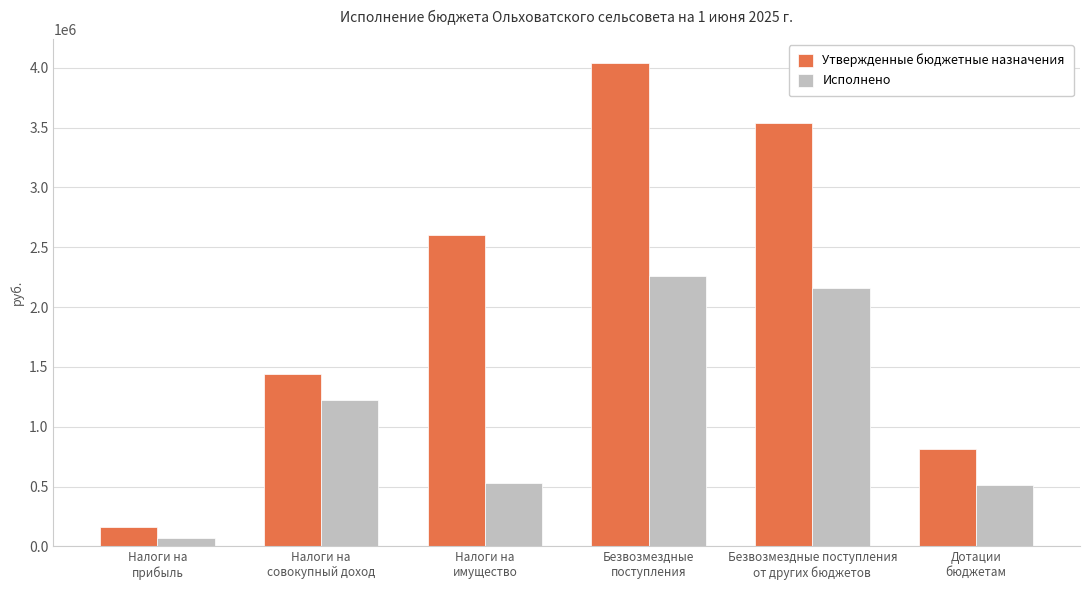

Does the chart contain stacked bars?

No